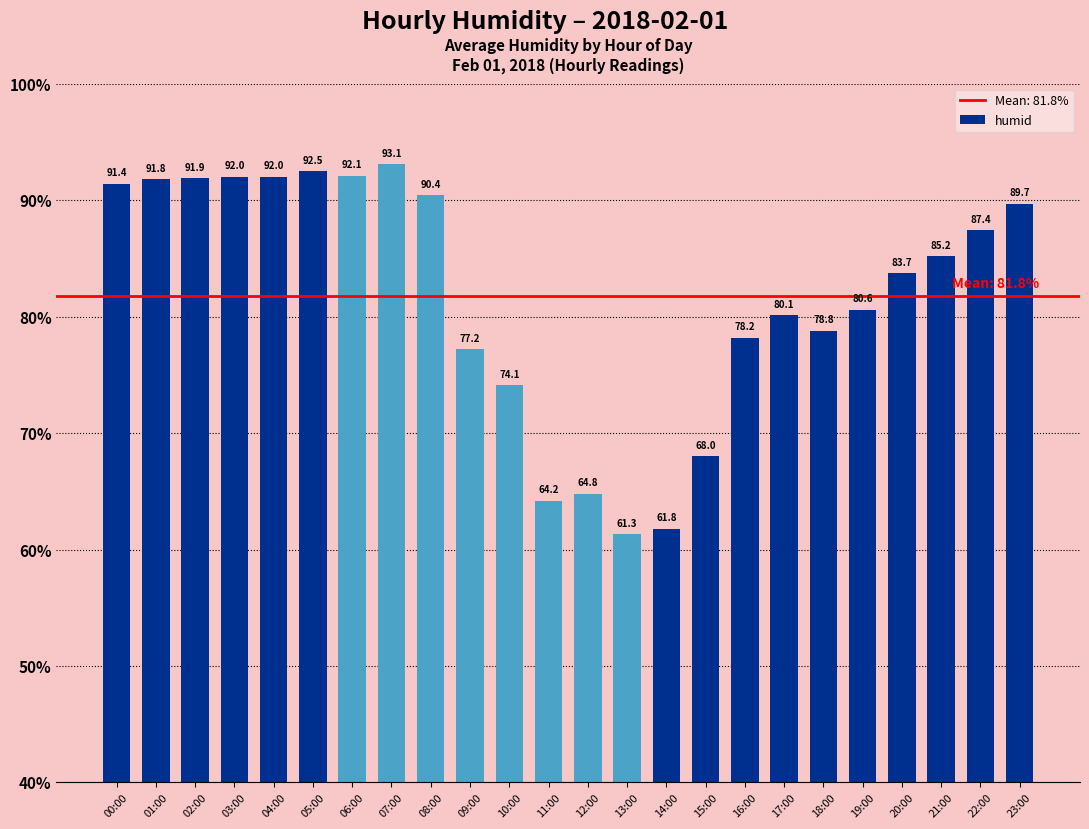

Approximately how many times larger is the value at 18:00 compared to 09:00?

1.0